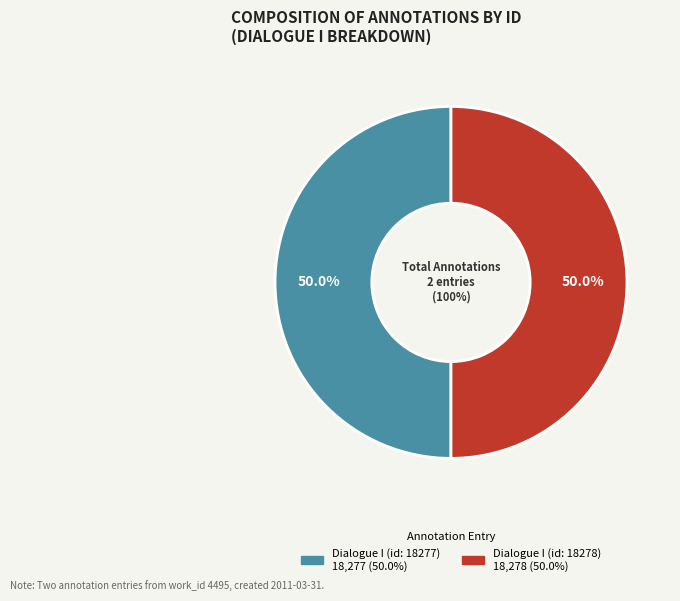

True or false: Dialogue I (id: 18277) accounts for 40% of the total.

False